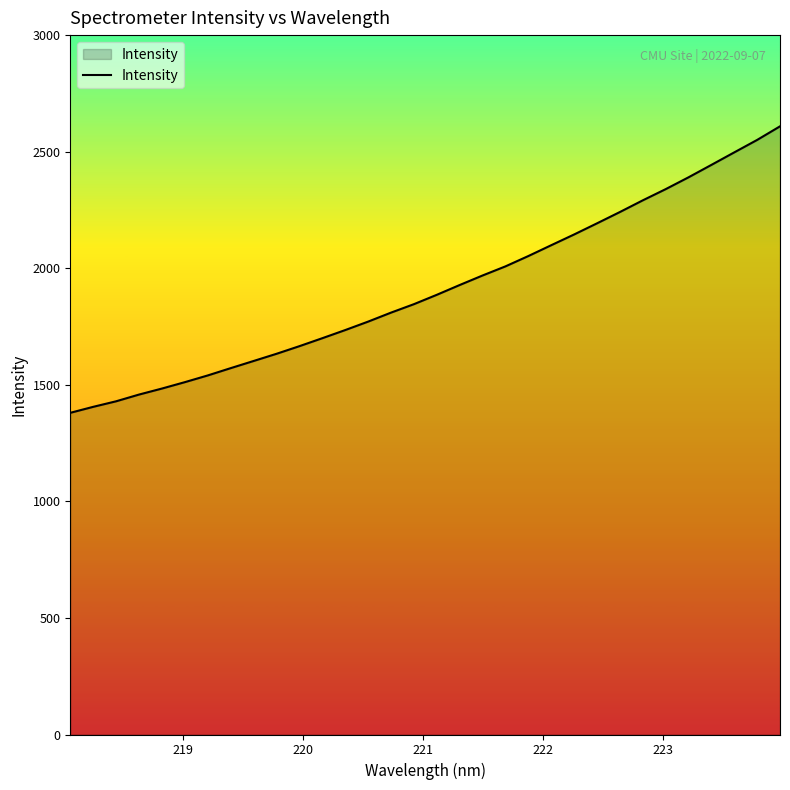

How many lines are shown in the chart?

1